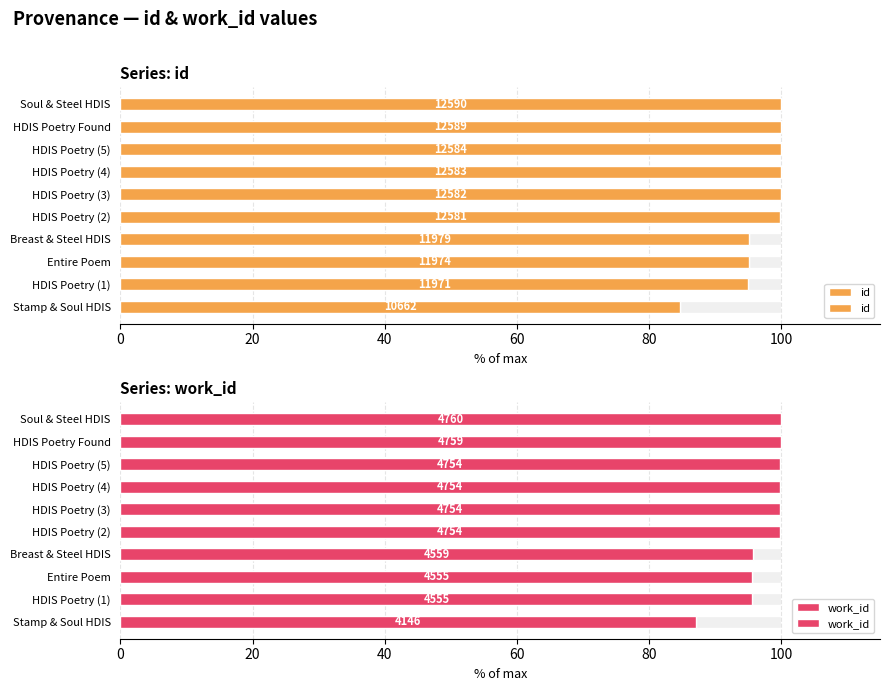

Reading left to right, what are all the values shown in this chart?

id: 84.7	95.1	95.1	95.1	99.9	99.9	99.9	100.0	100.0	100.0
work_id: 87.1	95.7	95.7	95.8	99.9	99.9	99.9	99.9	100.0	100.0